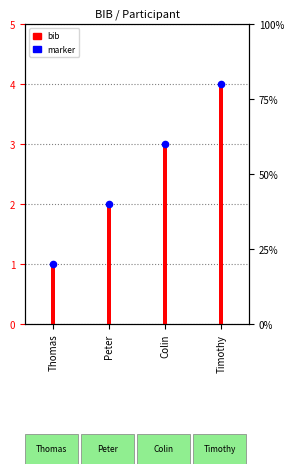

At how many categories does at least one series exceed 3?

1